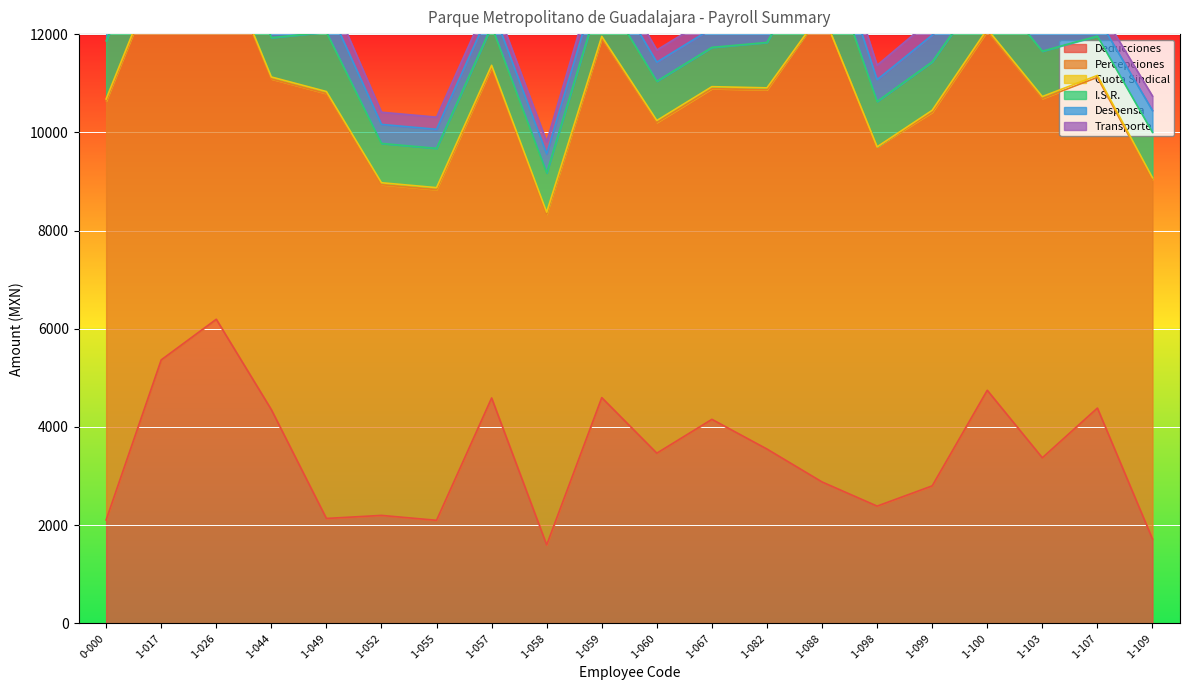

True or false: Transporte and Cuota Sindical intersect in this chart.

False